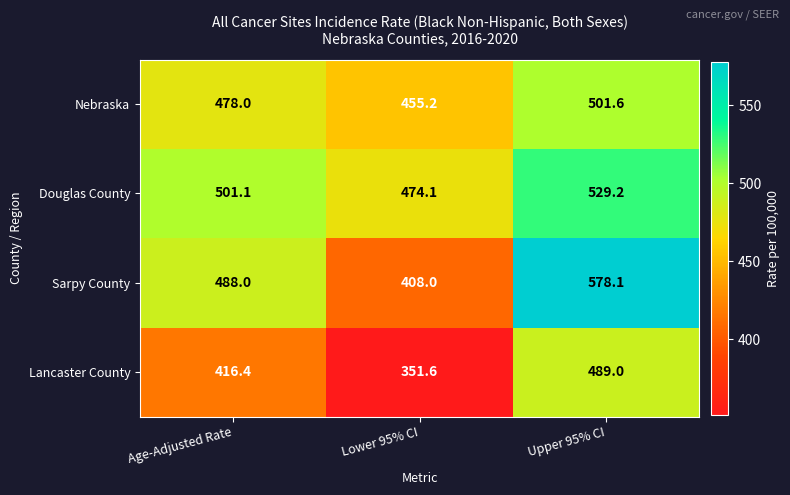

At which label does Douglas County first exceed 501?

Age-Adjusted Rate